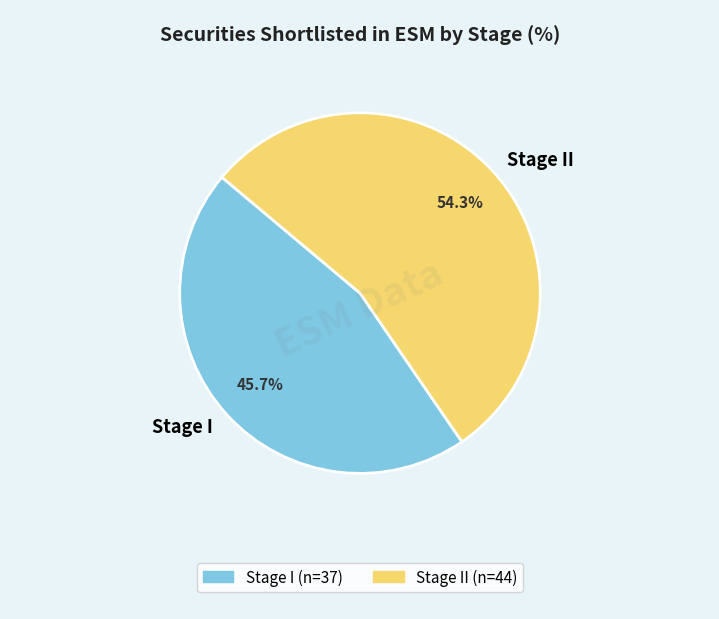

Between Stage II and Stage I, which is larger?

Stage II